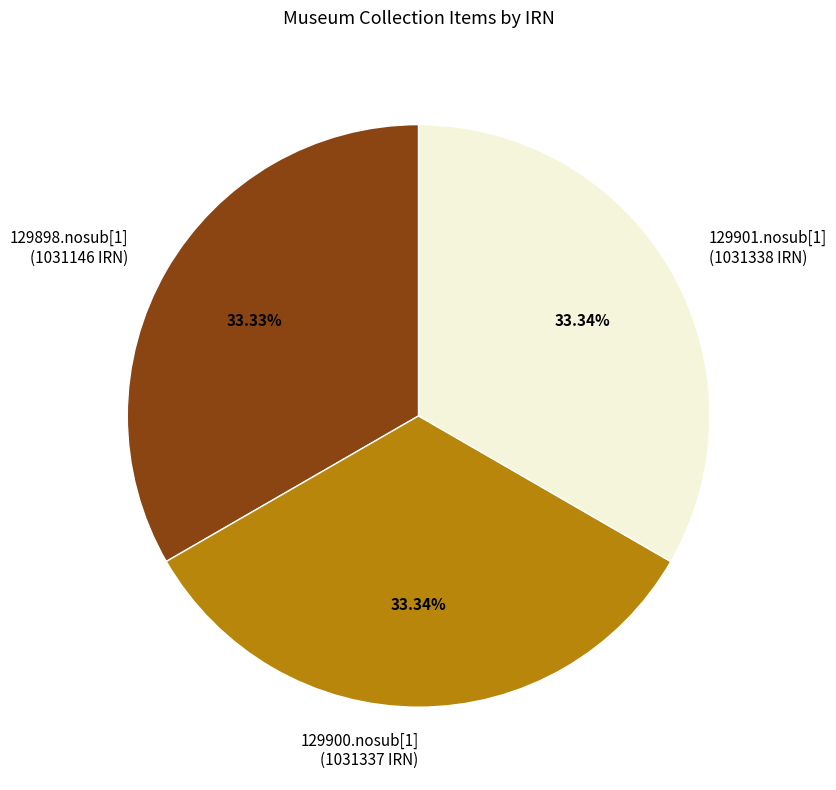

What is the ratio of the value at 129900.nosub[1] to the value at 129901.nosub[1]?

1.0